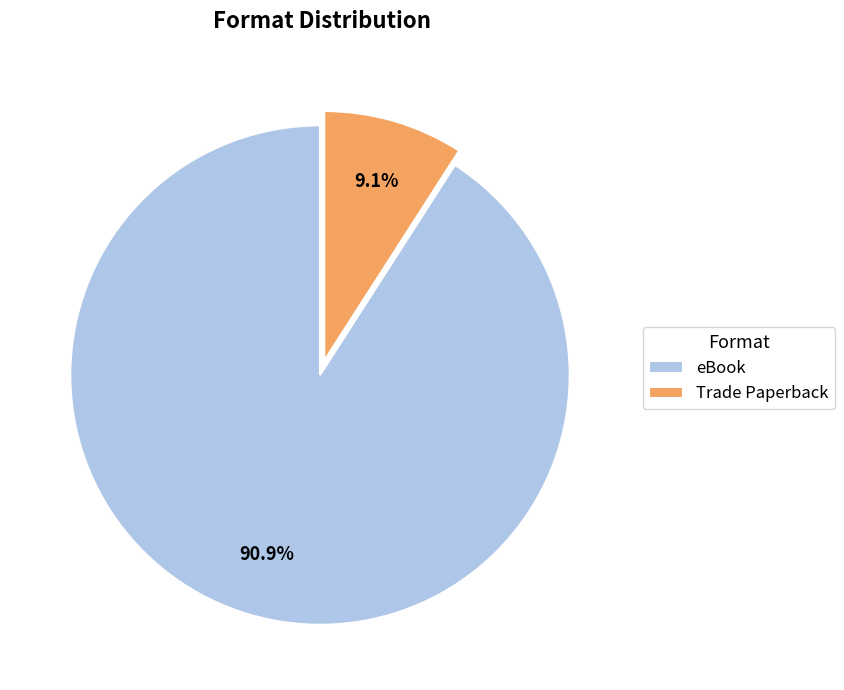

Which has a higher value, Trade Paperback or eBook?

eBook